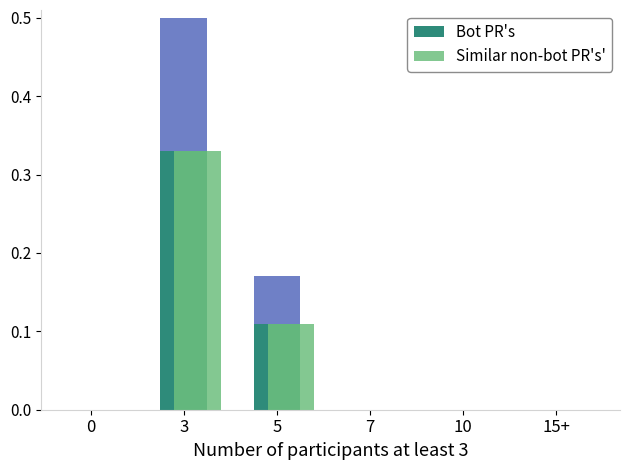

What are all the series names shown in the legend?

Bot PR's, Similar non-bot PR's'